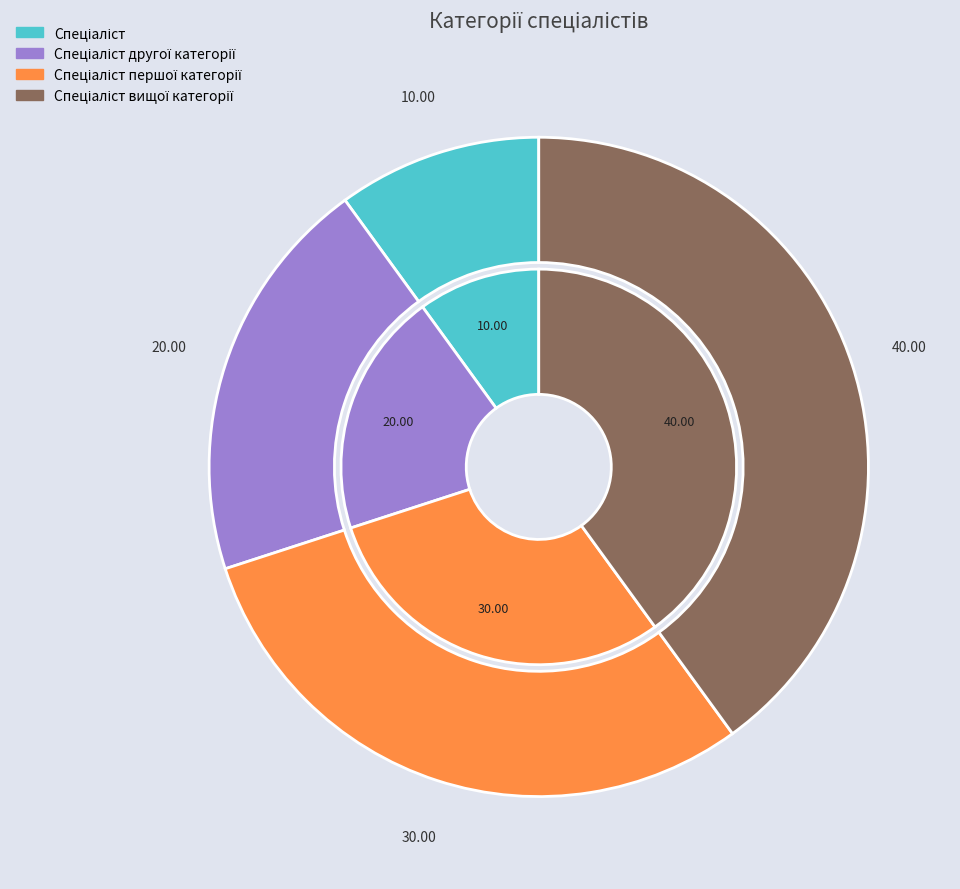

The Спеціаліст другої категорії slice represents 20% of the pie. True or false?

True